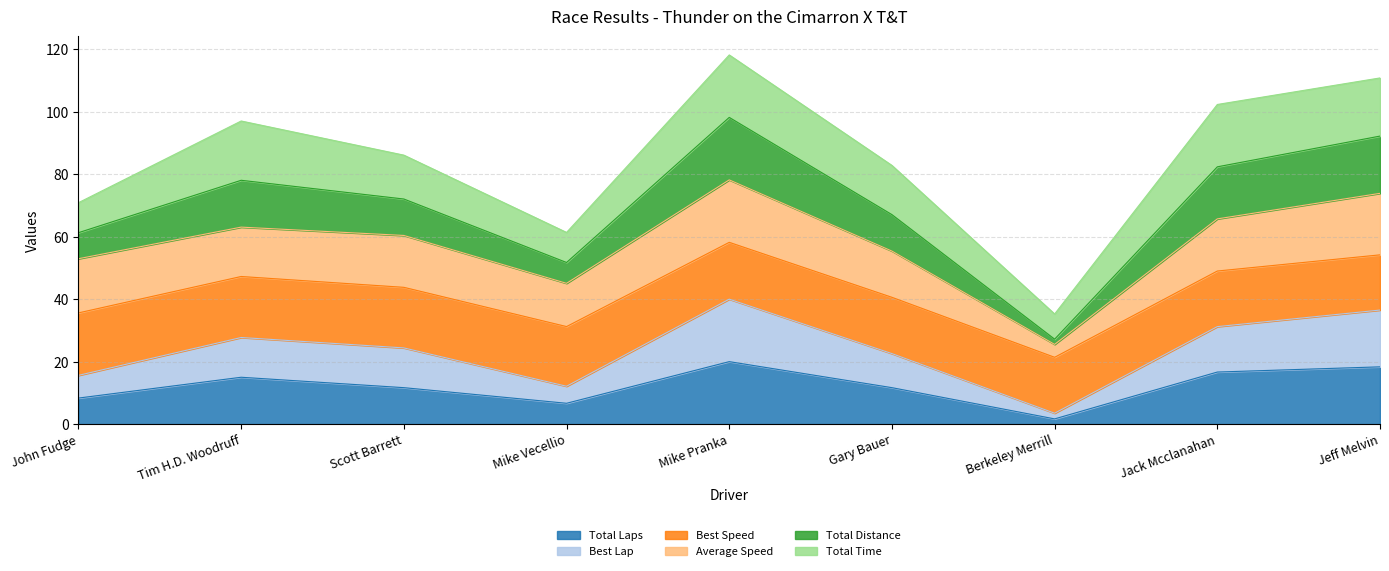

Does the chart have visible grid lines?

Yes